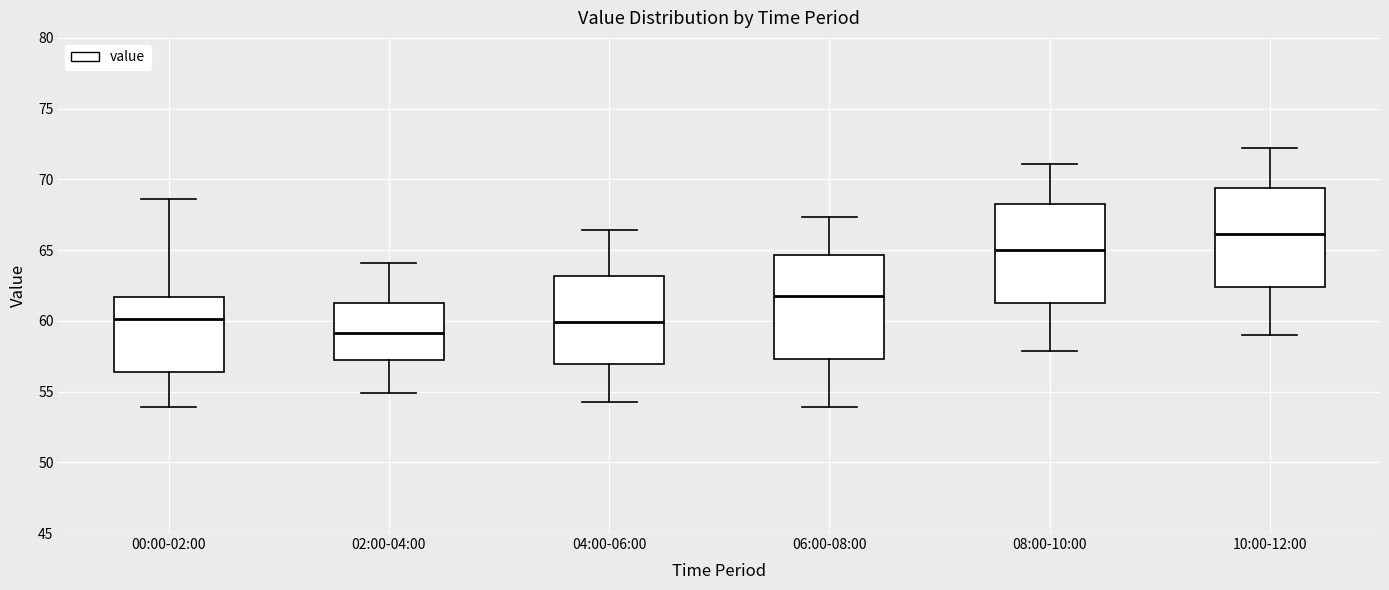

Reading left to right, read every box against the y-axis: the position of its median line, the range the box covers, and the ends of its whiskers. The values are not printed on the chart, so give them approximately, as read against the axis.

00:00-02:00: median 60.0, box 56.5 to 61.5, whiskers 54.0 to 68.5
02:00-04:00: median 59.0, box 57.0 to 61.5, whiskers 55.0 to 64.0
04:00-06:00: median 60.0, box 57.0 to 63.0, whiskers 54.0 to 66.5
06:00-08:00: median 61.5, box 57.5 to 64.5, whiskers 54.0 to 67.5
08:00-10:00: median 65.0, box 61.5 to 68.5, whiskers 58.0 to 71.0
10:00-12:00: median 66.0, box 62.5 to 69.5, whiskers 59.0 to 72.0